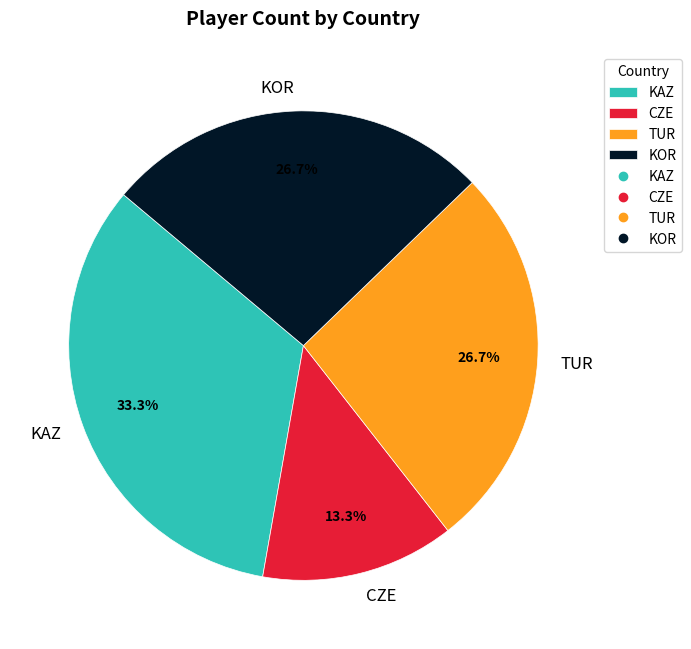

What is the smallest slice in the pie chart?

CZE